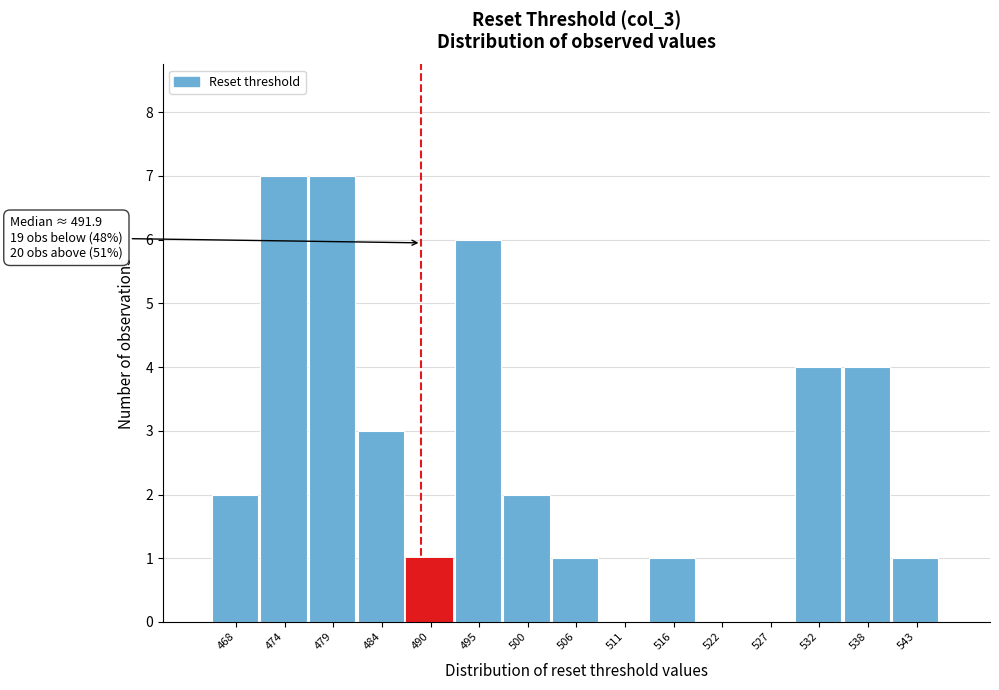

Reading left to right, transcribe all the data shown in this chart.

468=2	474=7	479=7	484=3	490=1	495=6	500=2	506=1	511=0	516=1	522=0	527=0	532=4	538=4	543=1